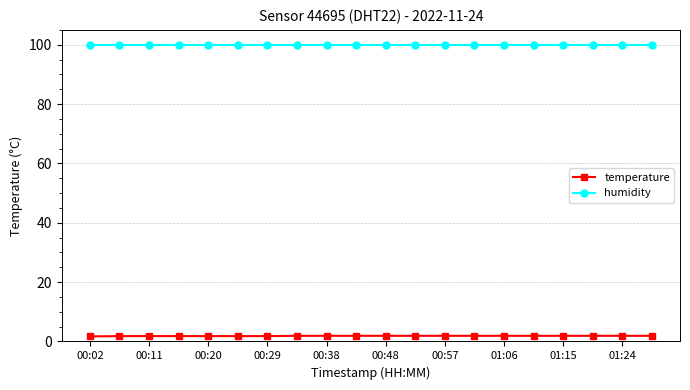

What is the maximum value for humidity?

99.9